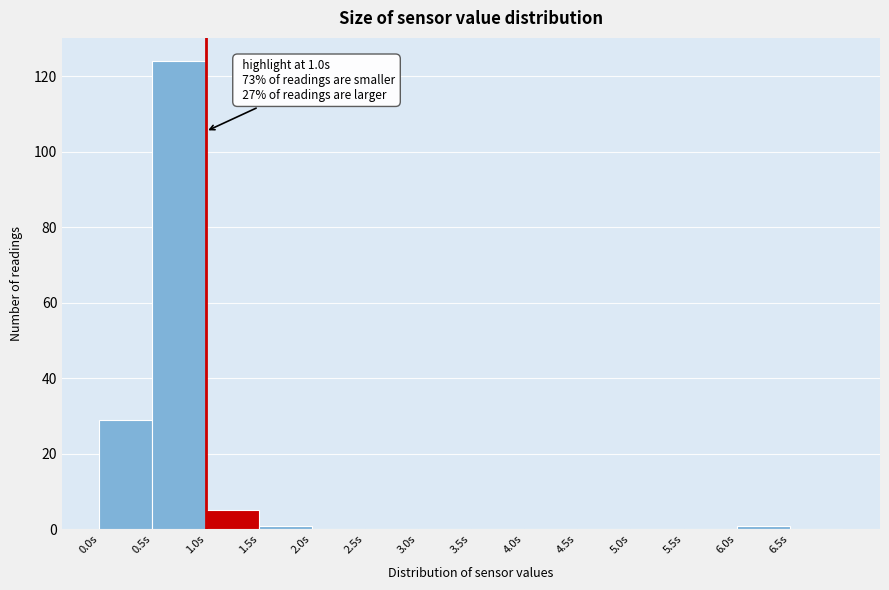

Which range on the x-axis has the tallest bar?

0.5 to 1.0